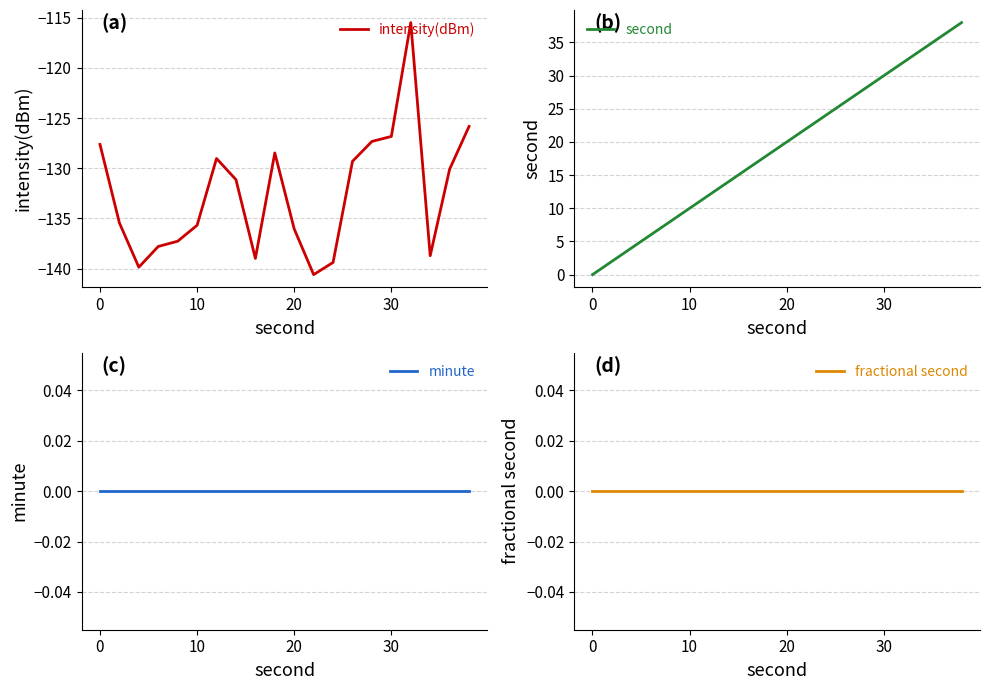

The second series shows 7.8 at 12. True or false?

False